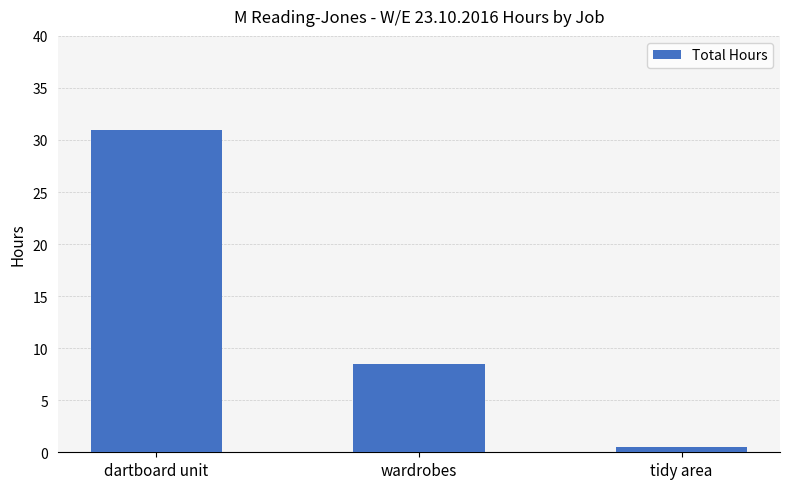

True or false: the data shows 31.0 at dartboard unit.

True